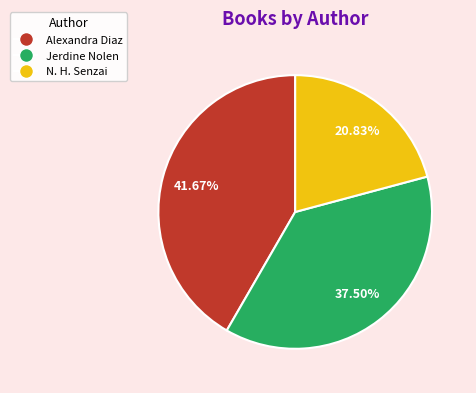

What is the smallest slice in the pie chart?

N. H. Senzai